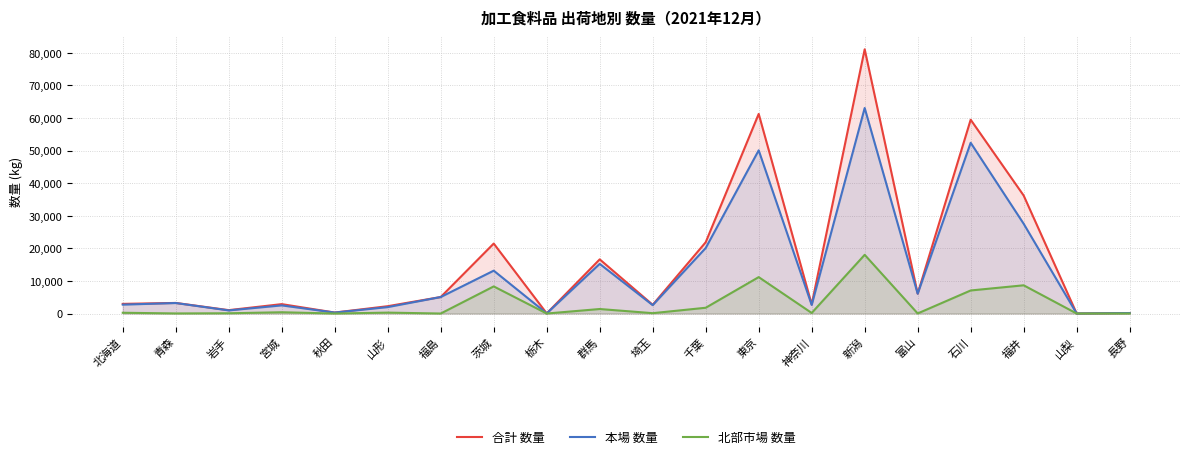

Reading right to left, extract all data points from this chart.

合計 数量: 152	9	36217	59488	6109	81104	2801	61268	21879	2679	16624	43	21477	5066	2250	298	2885	1038	3252	2962
本場 数量: 146	9	27552	52411	6088	63083	2631	50092	20109	2571	15240	43	13155	5066	1972	298	2494	958	3226	2728
北部市場 数量: 6	0	8665	7077	21	18021	170	11176	1770	108	1384	0	8322	0	278	0	391	80	26	234